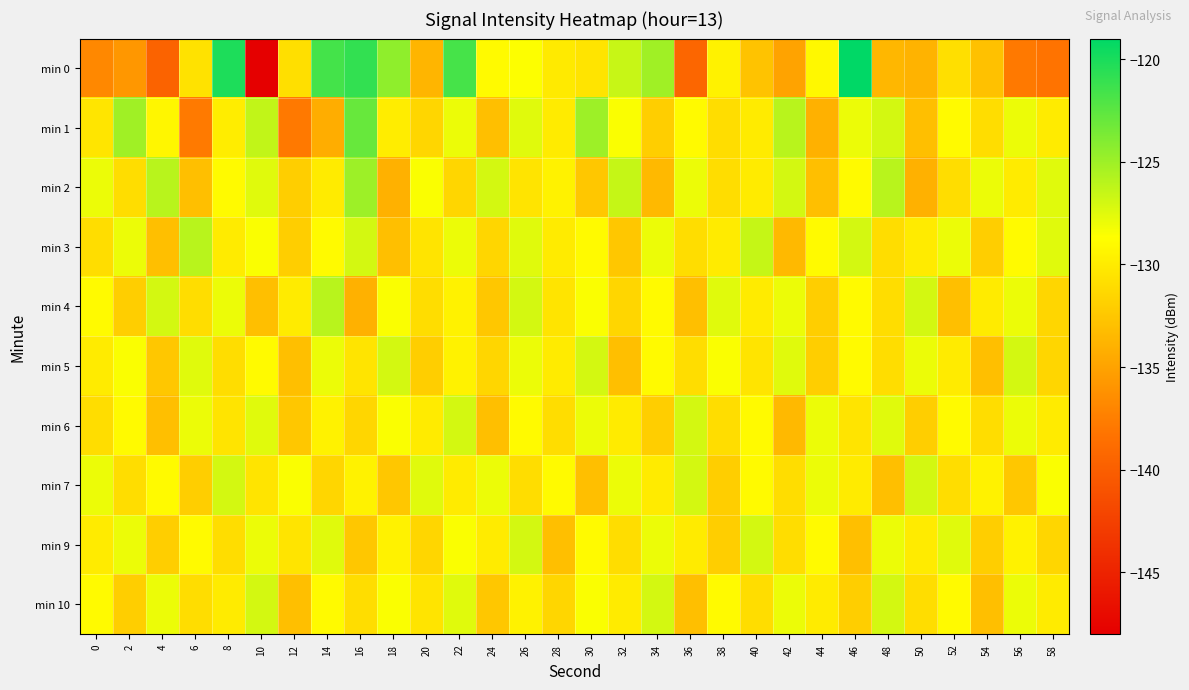

Count the number of data series in this chart.

10